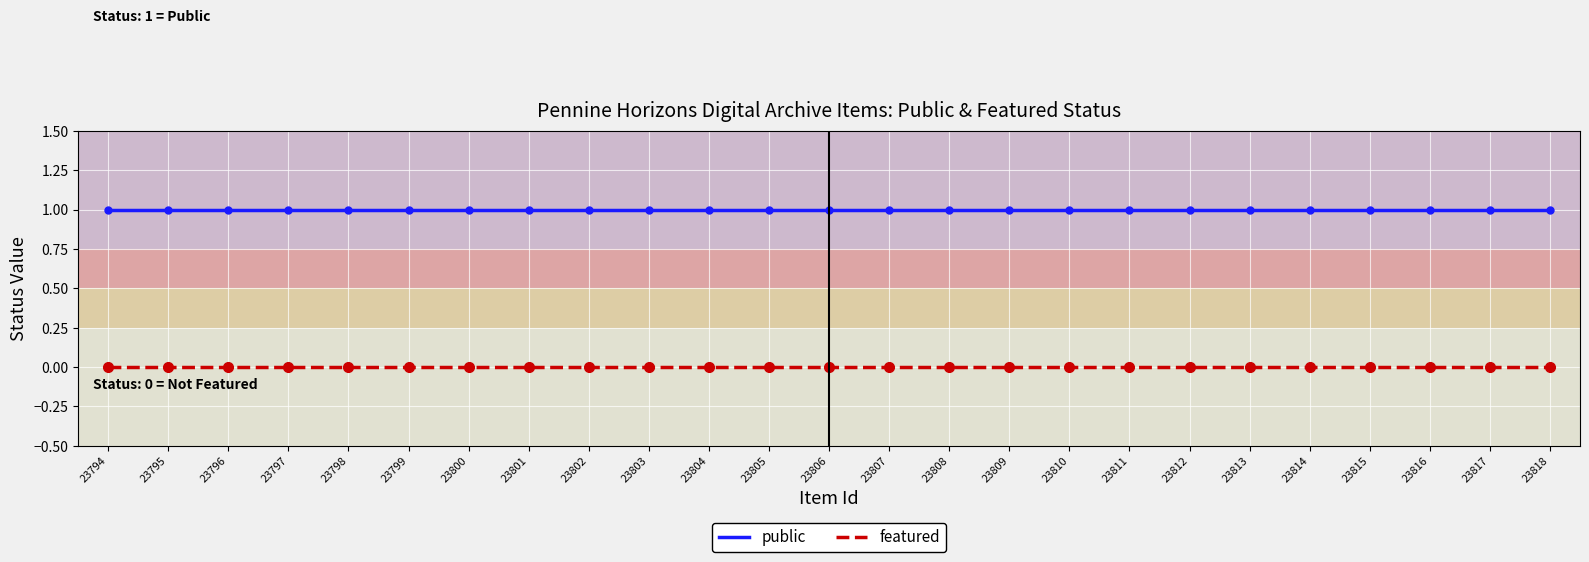

True or false: featured and public cross at least once.

False